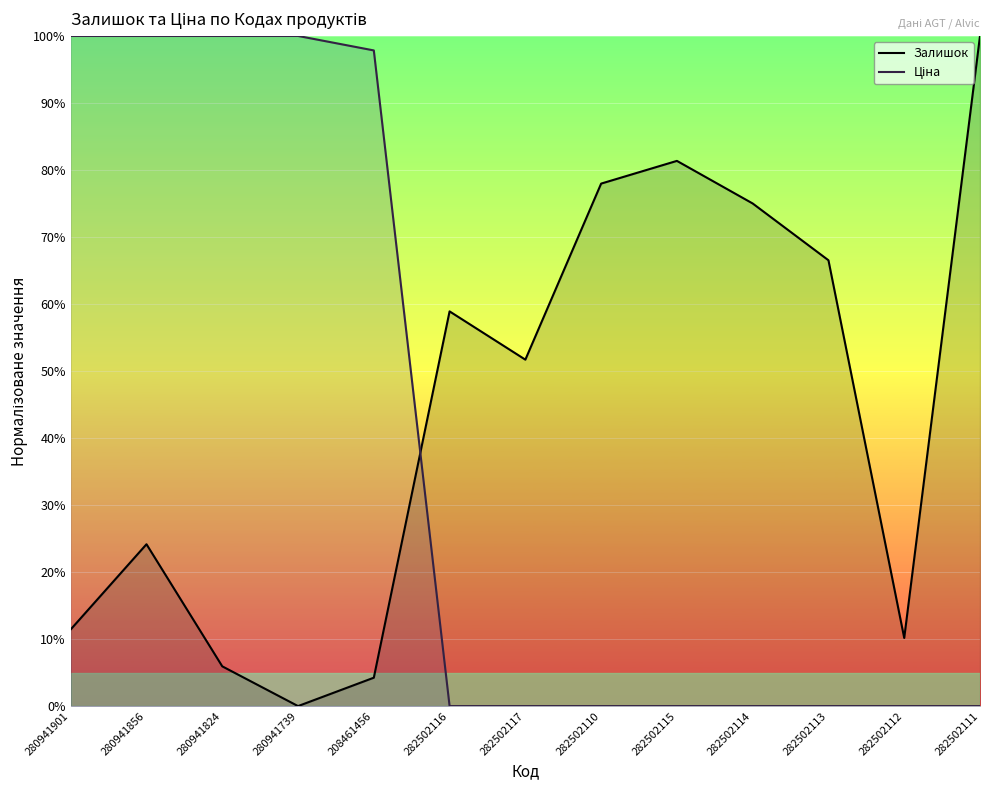

What are all the series names shown in the legend?

Залишок, Ціна